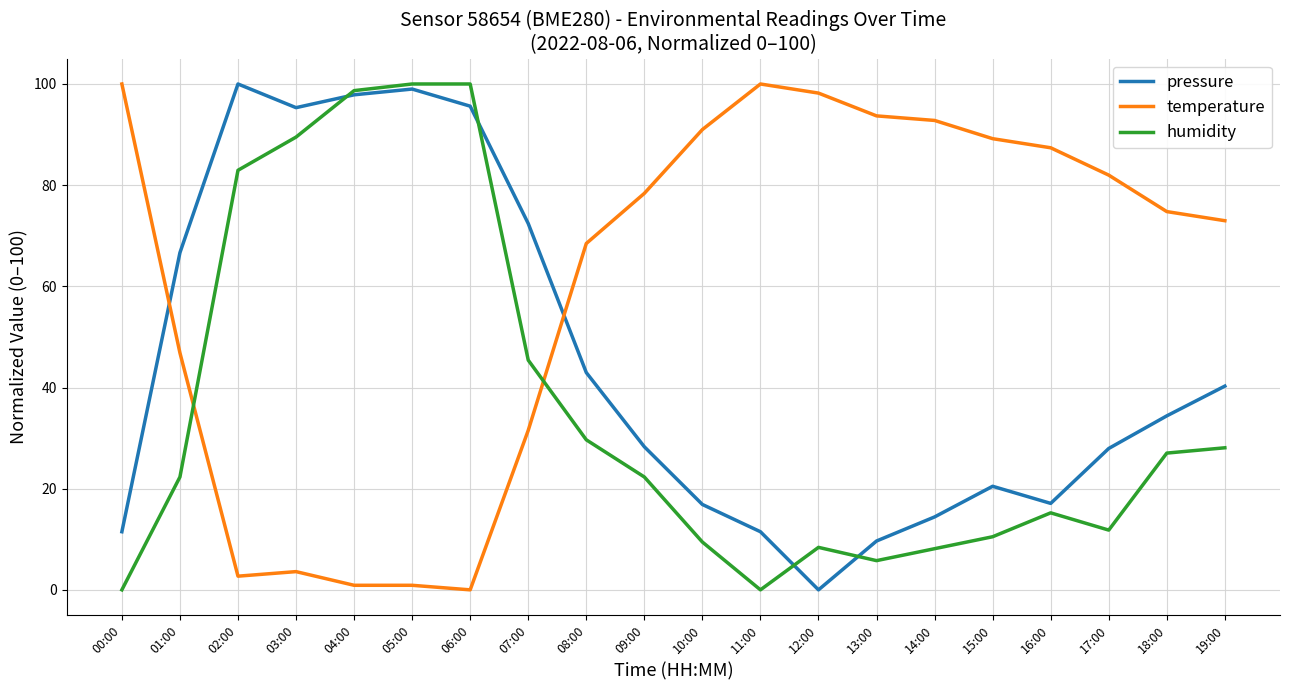

True or false: temperature has a value of 84.1 at 01:00.

False